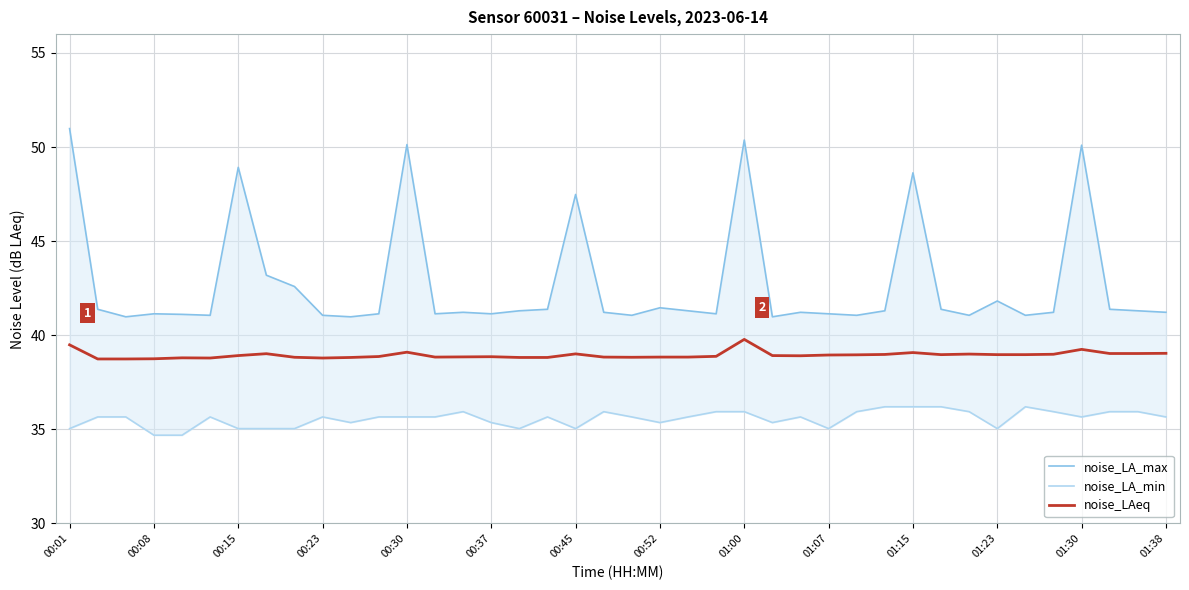

Reading right to left, extract all data points from this chart.

noise_LA_max: 41.2	41.3	41.4	50.1	41.2	41.1	41.8	41.1	41.4	48.6	41.3	41.1	41.1	41.2	41.0	50.4	41.1	41.3	41.5	41.1	41.2	47.5	41.4	41.3	41.1	41.2	41.1	50.1	41.1	41.0	41.1	42.6	43.2	48.9	41.1	41.1	41.1	41.0	41.4	51.0
noise_LA_min: 35.7	35.9	35.9	35.7	35.9	36.2	35.0	35.9	36.2	36.2	36.2	35.9	35.0	35.7	35.4	35.9	35.9	35.7	35.4	35.7	35.9	35.0	35.7	35.0	35.4	35.9	35.7	35.7	35.7	35.4	35.7	35.0	35.0	35.0	35.7	34.7	34.7	35.7	35.7	35.0
noise_LAeq: 39.0	39.0	39.0	39.2	39.0	39.0	39.0	39.0	39.0	39.1	39.0	39.0	39.0	38.9	38.9	39.8	38.9	38.8	38.8	38.8	38.8	39.0	38.8	38.8	38.9	38.9	38.8	39.1	38.9	38.8	38.8	38.8	39.0	38.9	38.8	38.8	38.8	38.7	38.7	39.5